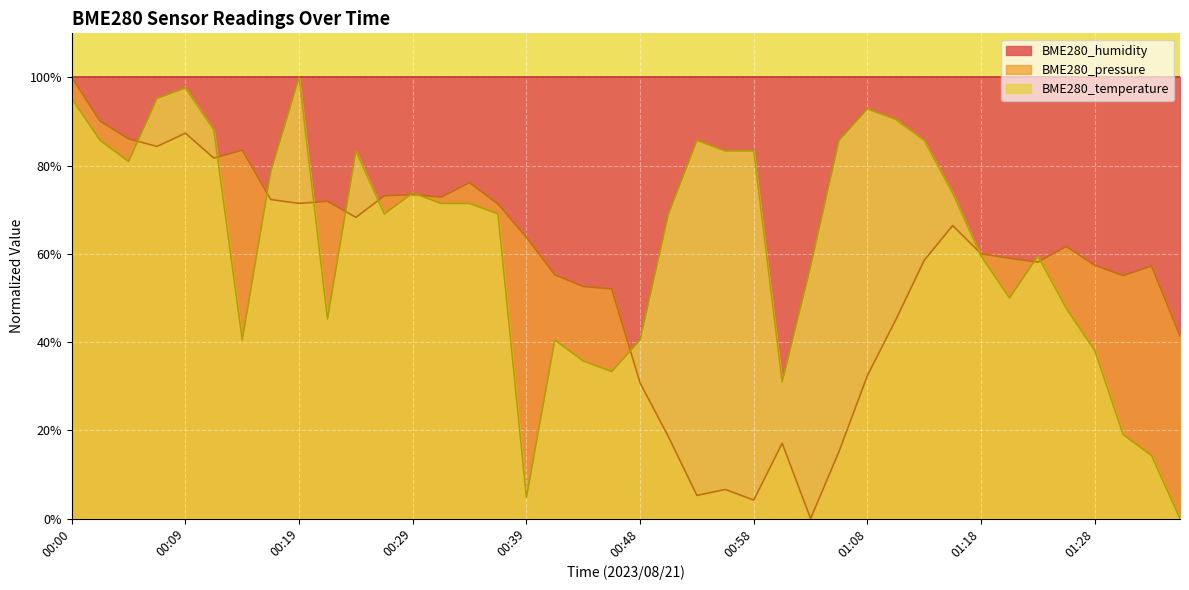

Rank the series by their average value, from highest to lowest.

BME280_humidity, BME280_temperature, BME280_pressure